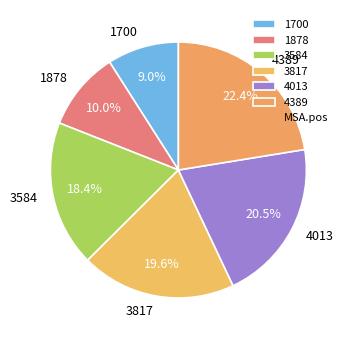

Which category has the smallest portion of the pie?

1700